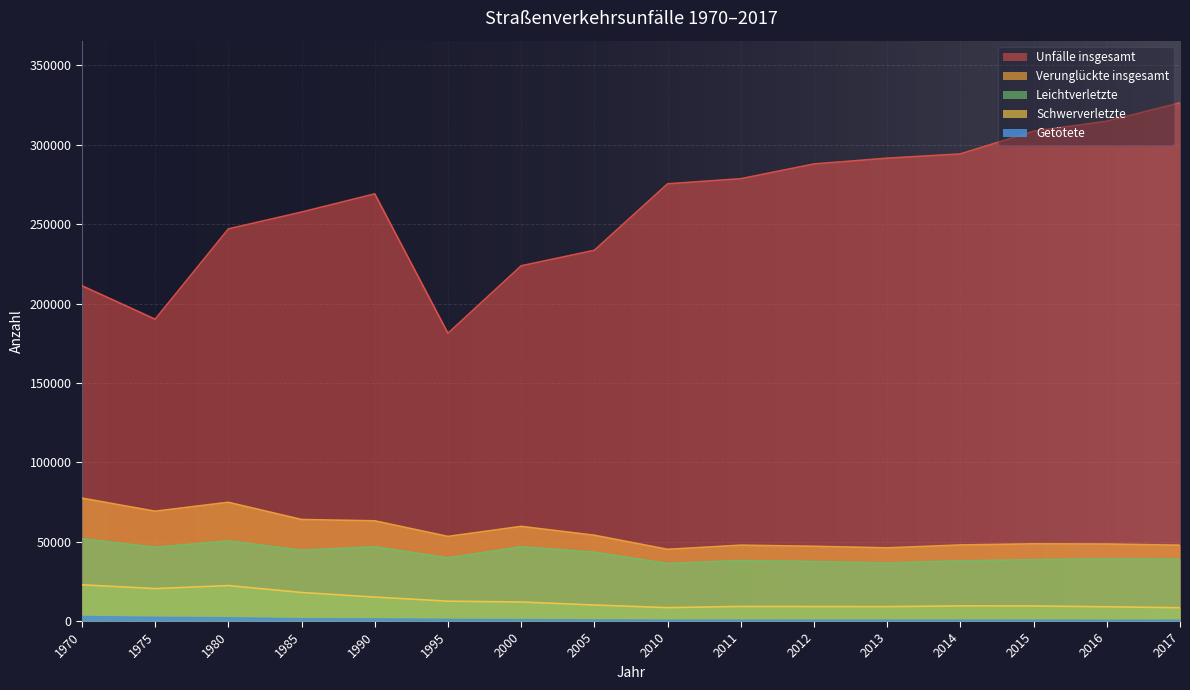

How many categories are shown in the chart?

16